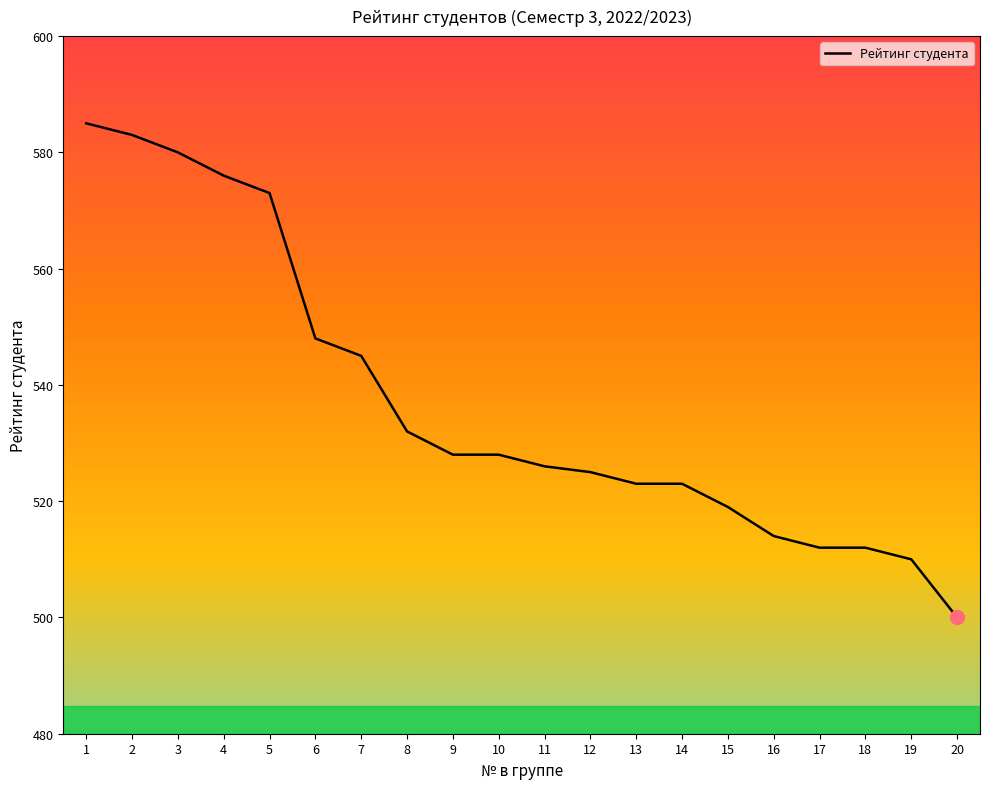

The value at 6 is 202. True or false?

False